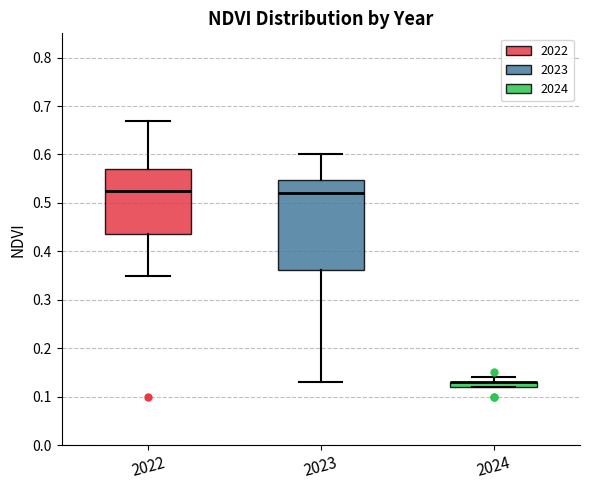

Where does the median line of the box at x = 2023 sit on the y-axis? The values are not printed on the chart, so give them approximately, as read against the axis.

0.52